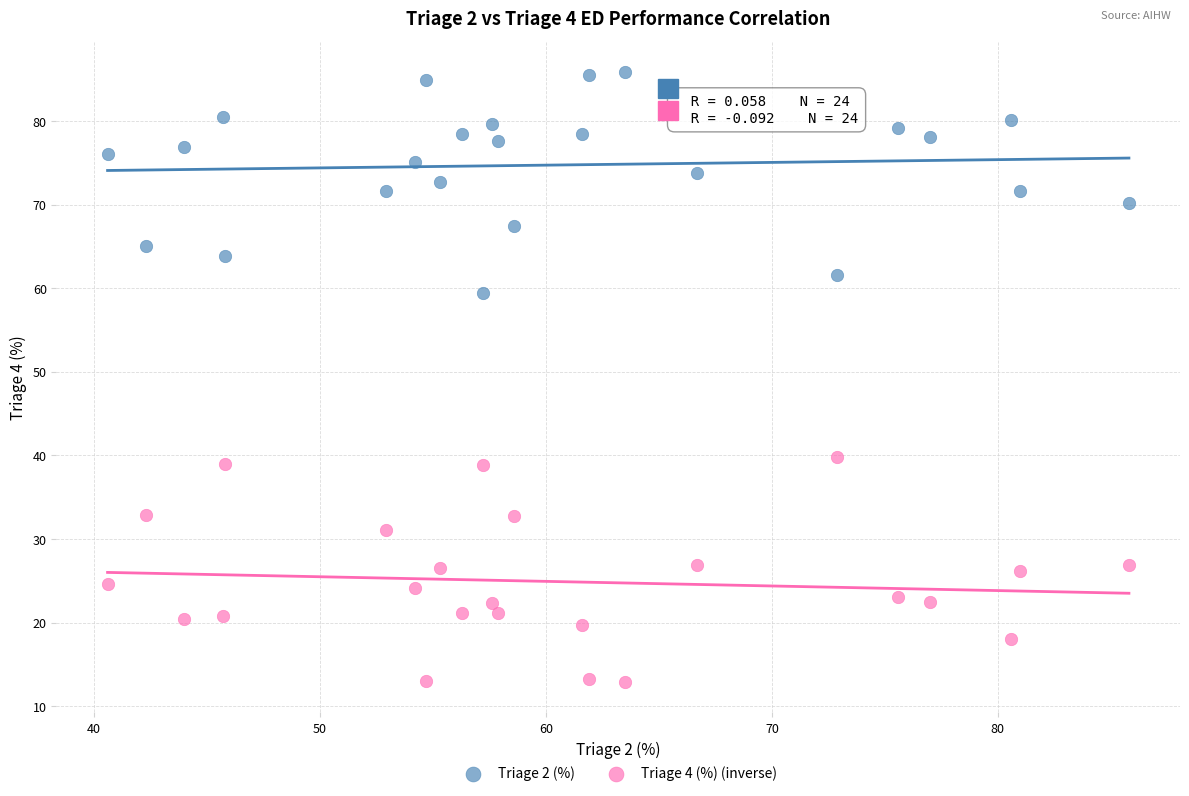

Across all data points, what is the range of Y values (max minus min)?

73.0